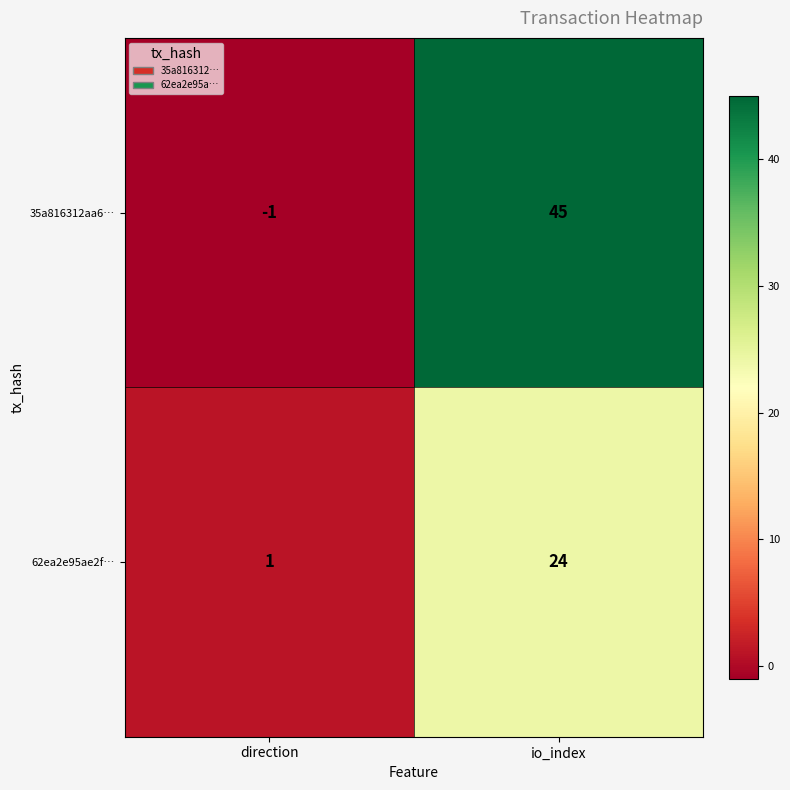

What is the smallest value displayed?

-1